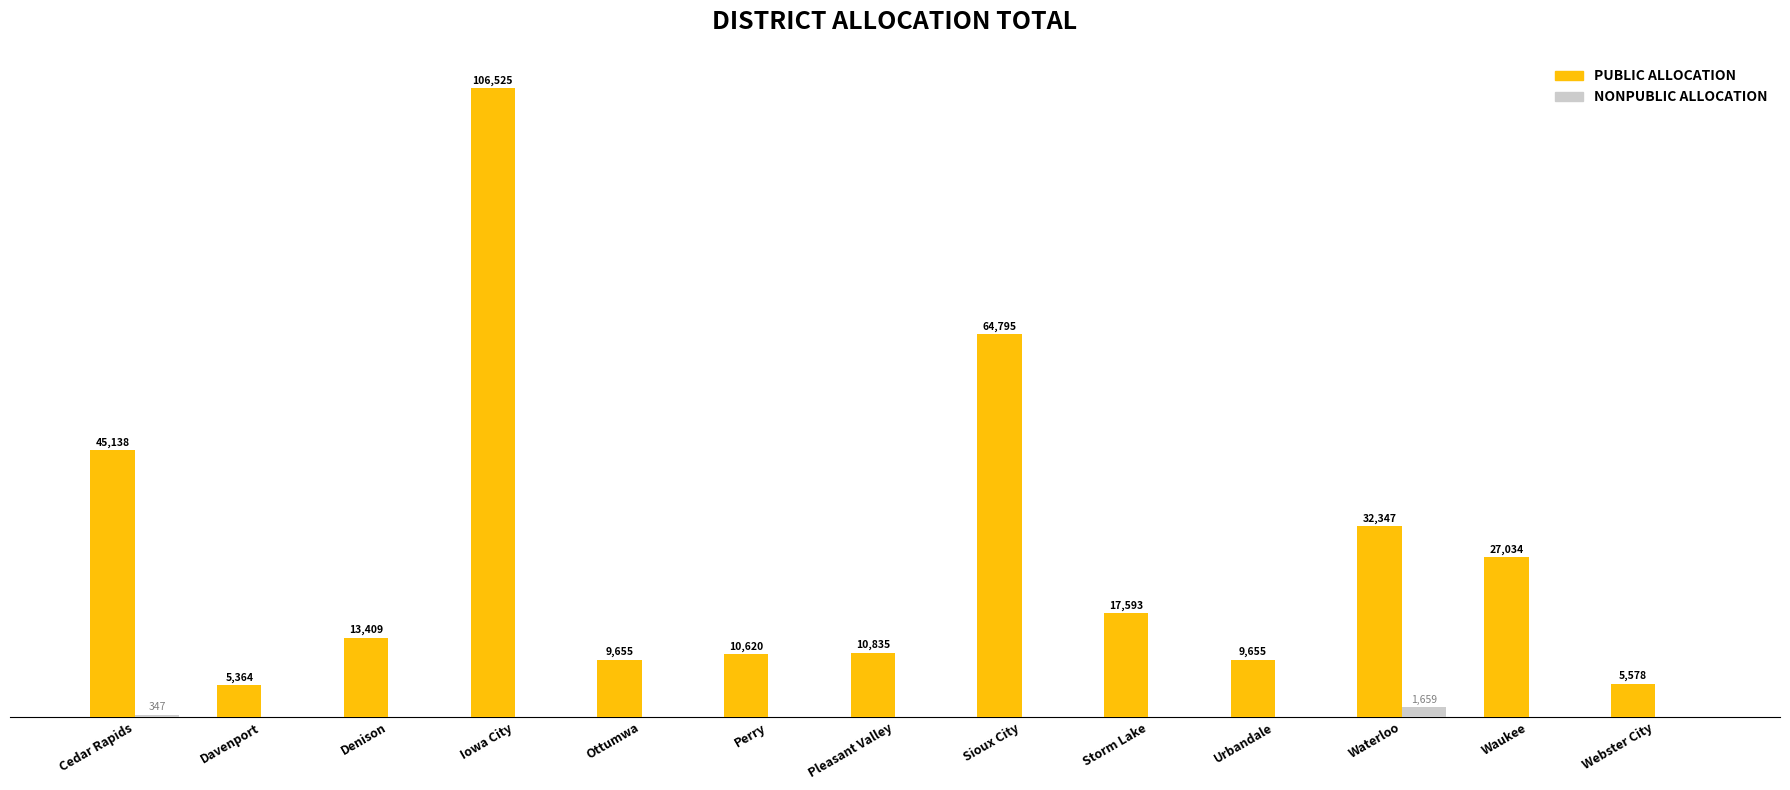

At which category is the sum across all series the highest?

Iowa City